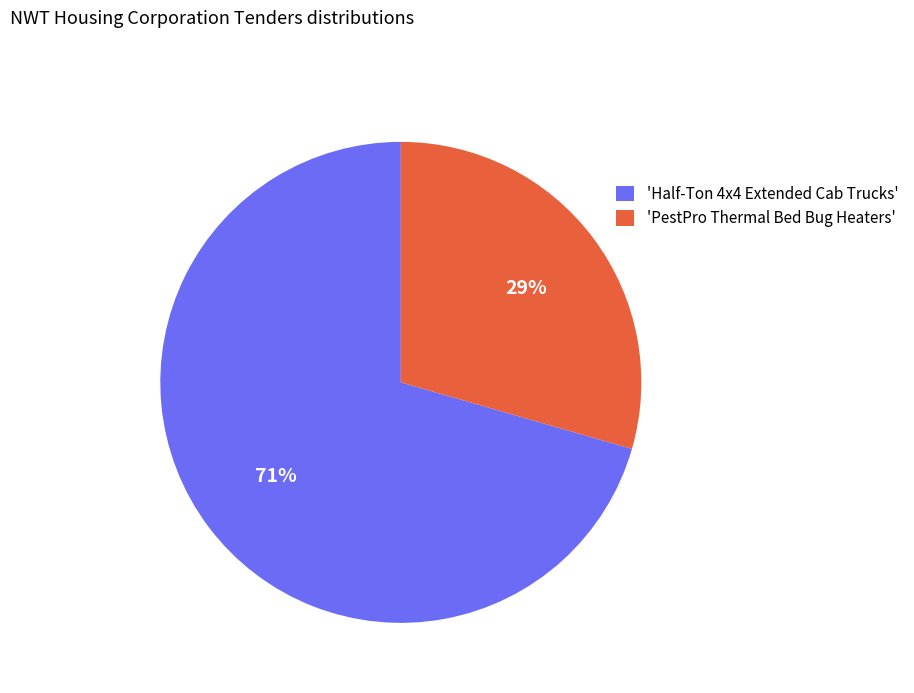

Which slice is the smallest?

'PestPro Thermal Bed Bug Heaters'